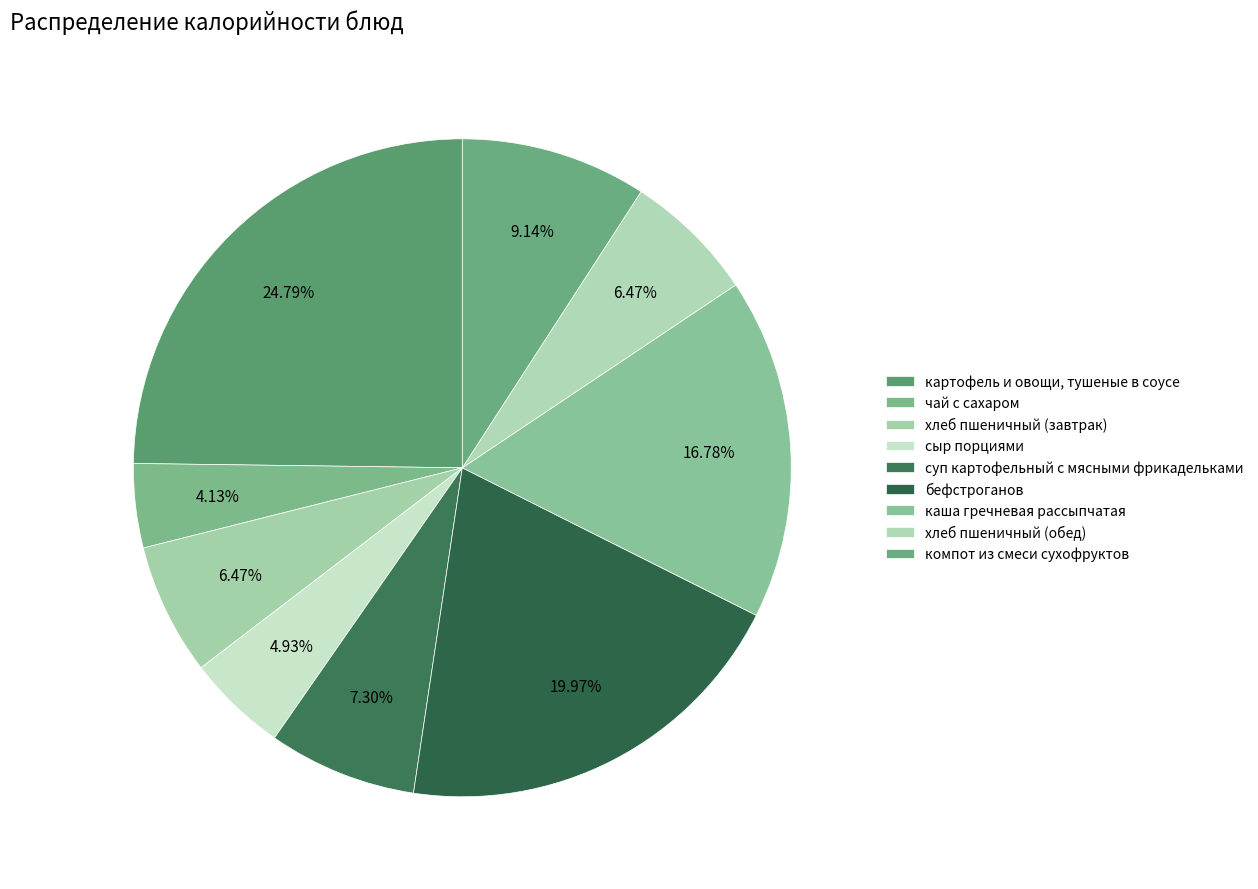

What is the change in value from бефстроганов to каша гречневая рассыпчатая?

-46.2